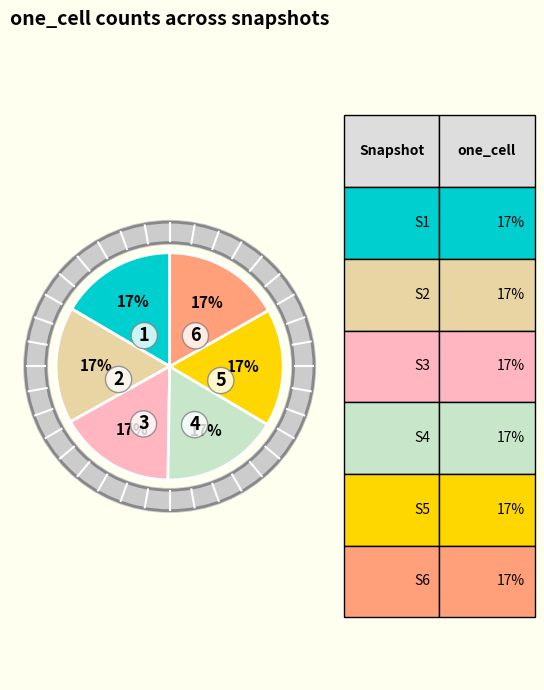

How many segments does this pie chart have?

6